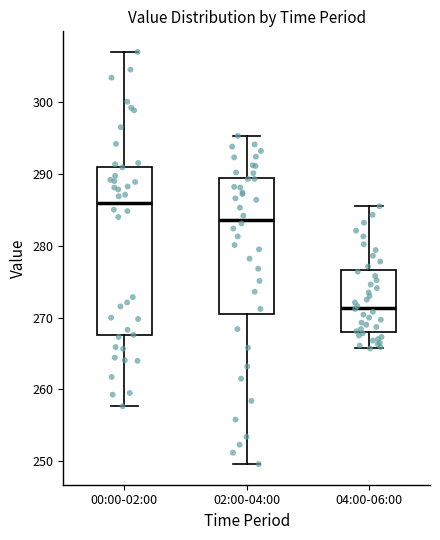

Comparing the boxes themselves (not the whiskers), which one is the tallest?

00:00-02:00